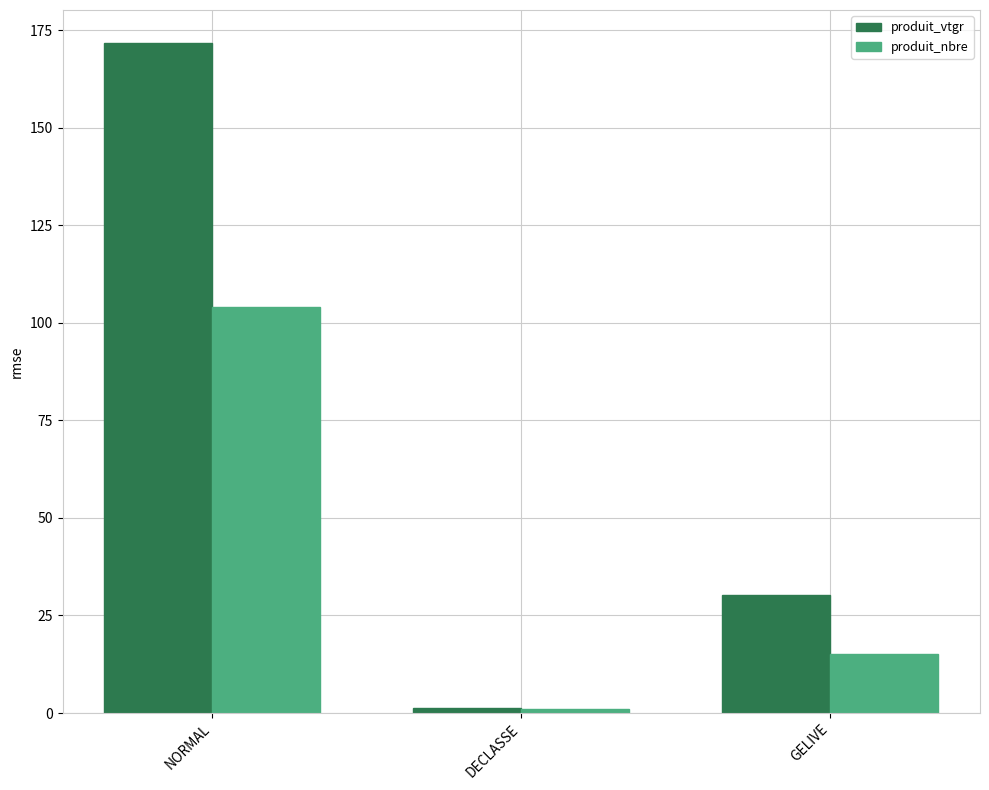

List the labels in order of produit_nbre value, largest first.

NORMAL, GELIVE, DECLASSE